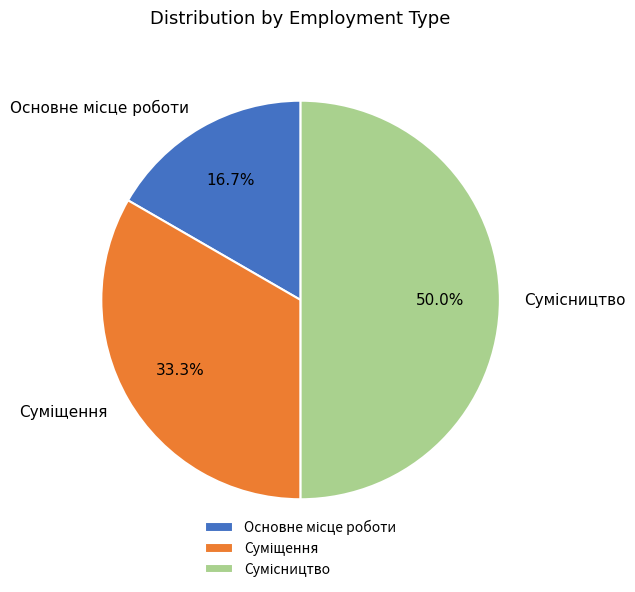

Count the number of slices in the pie.

3